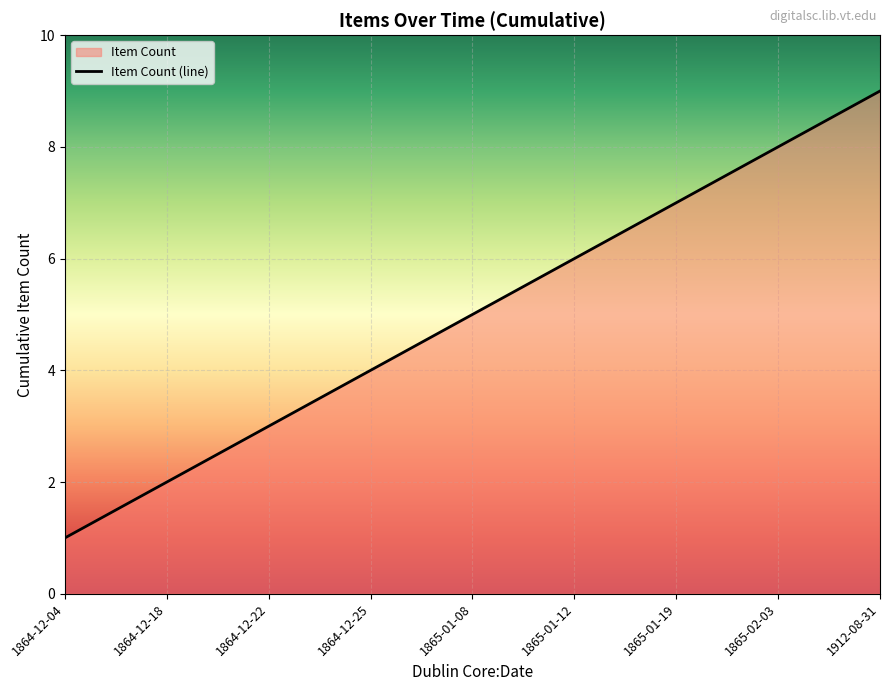

How many lines are shown in the chart?

1